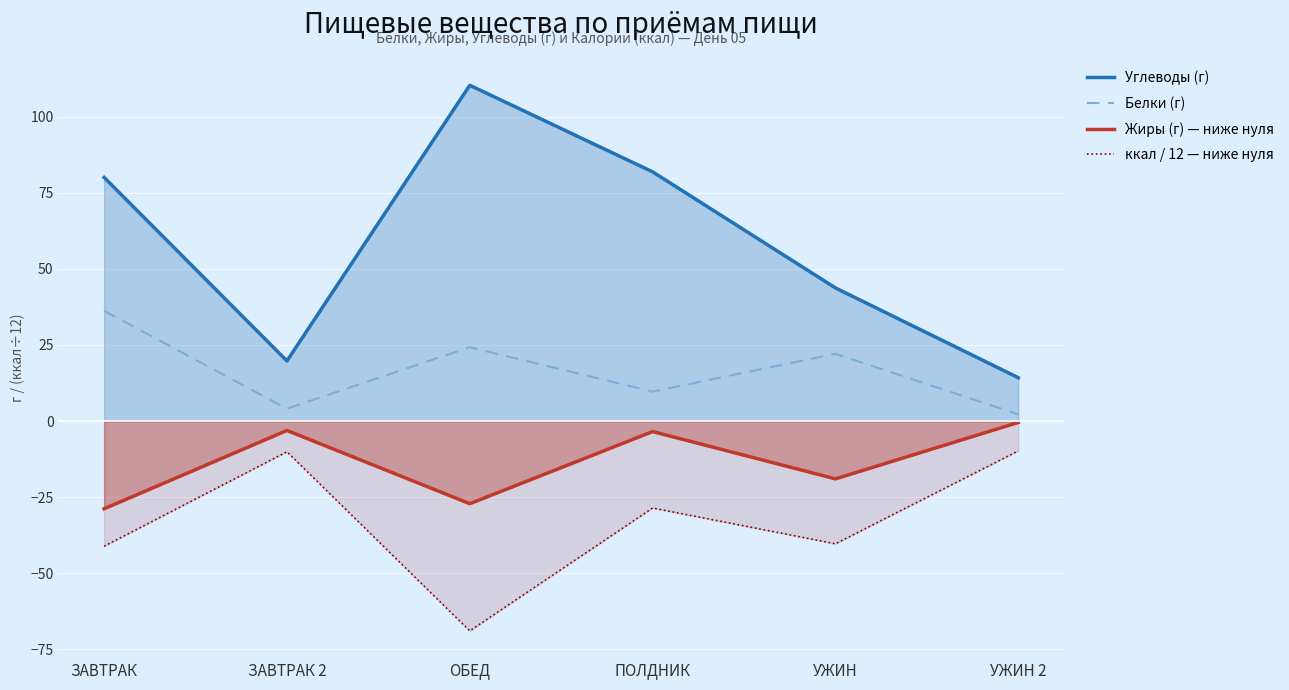

What is the value of the Белки (г) point at the 4th from the left?

9.7